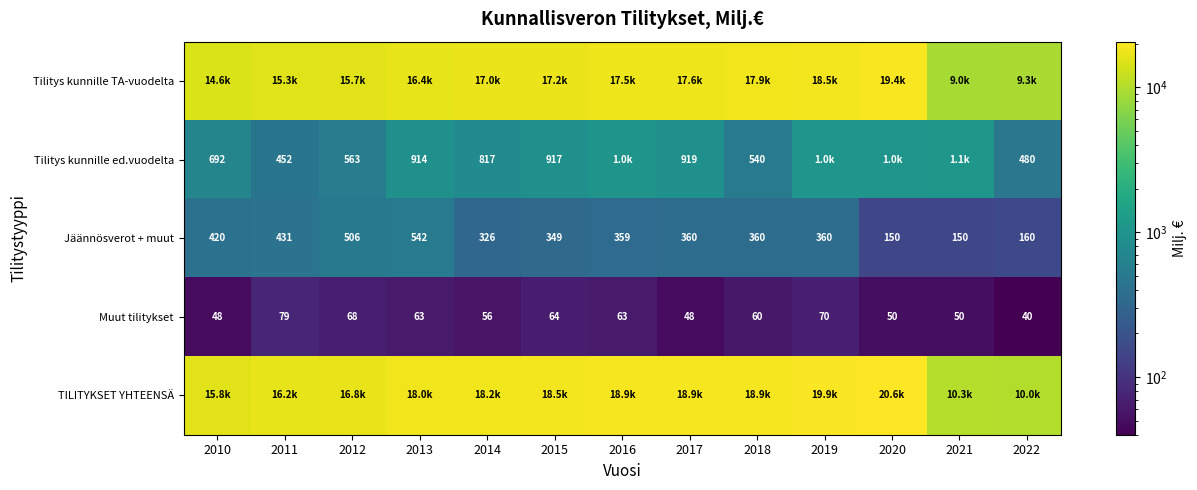

At which label is Tilitys kunnille TA-vuodelta closest to 14205?

2010